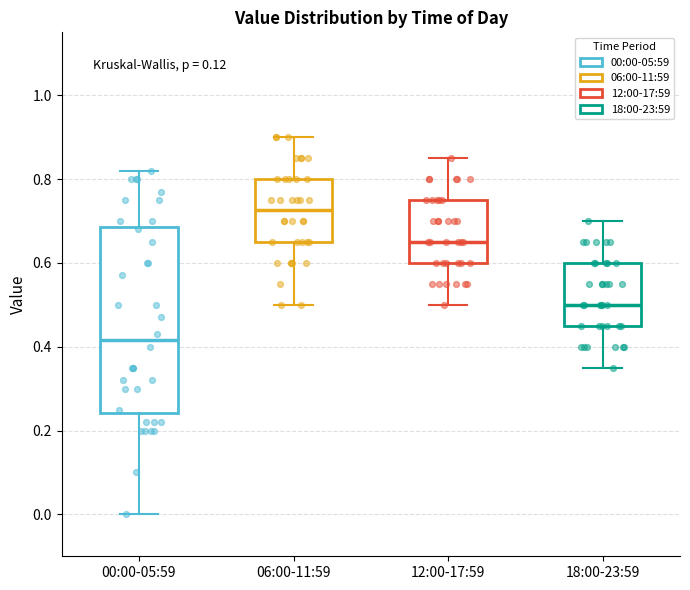

Which box's median line is the lowest?

00:00-05:59